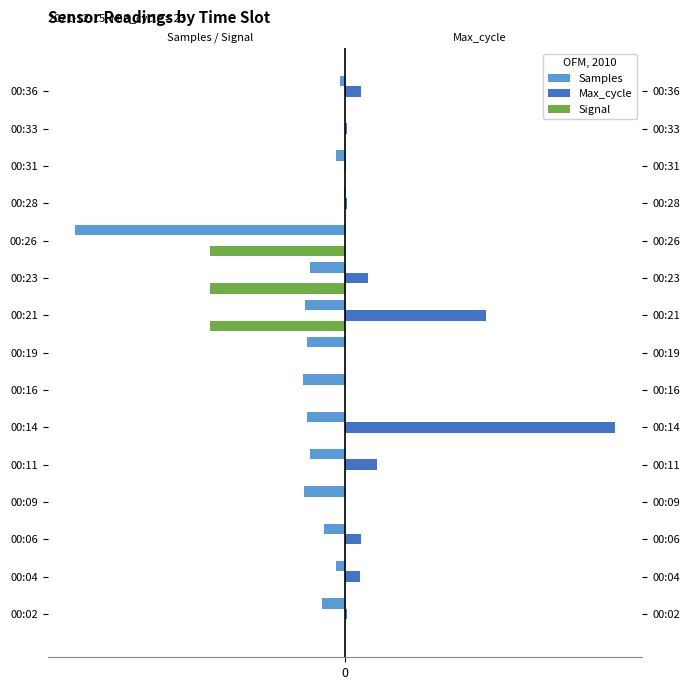

Which series has the largest total across all categories?

Max_cycle